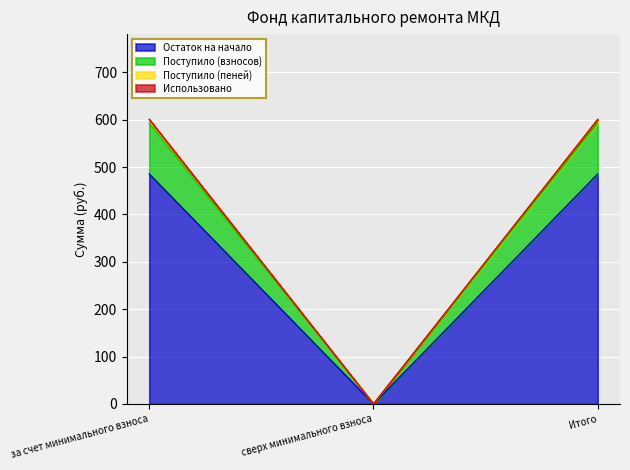

The Остаток на начало series shows 485.3 at Итого. True or false?

True